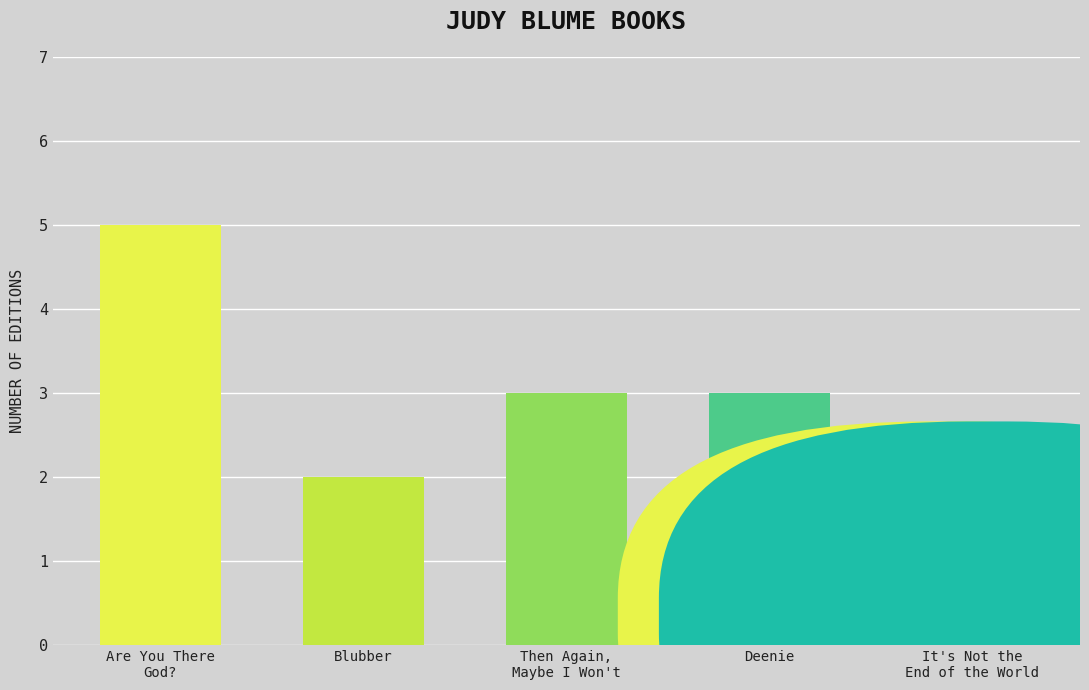

The chart shows a value of 3 at It's Not the
End of the World. True or false?

False